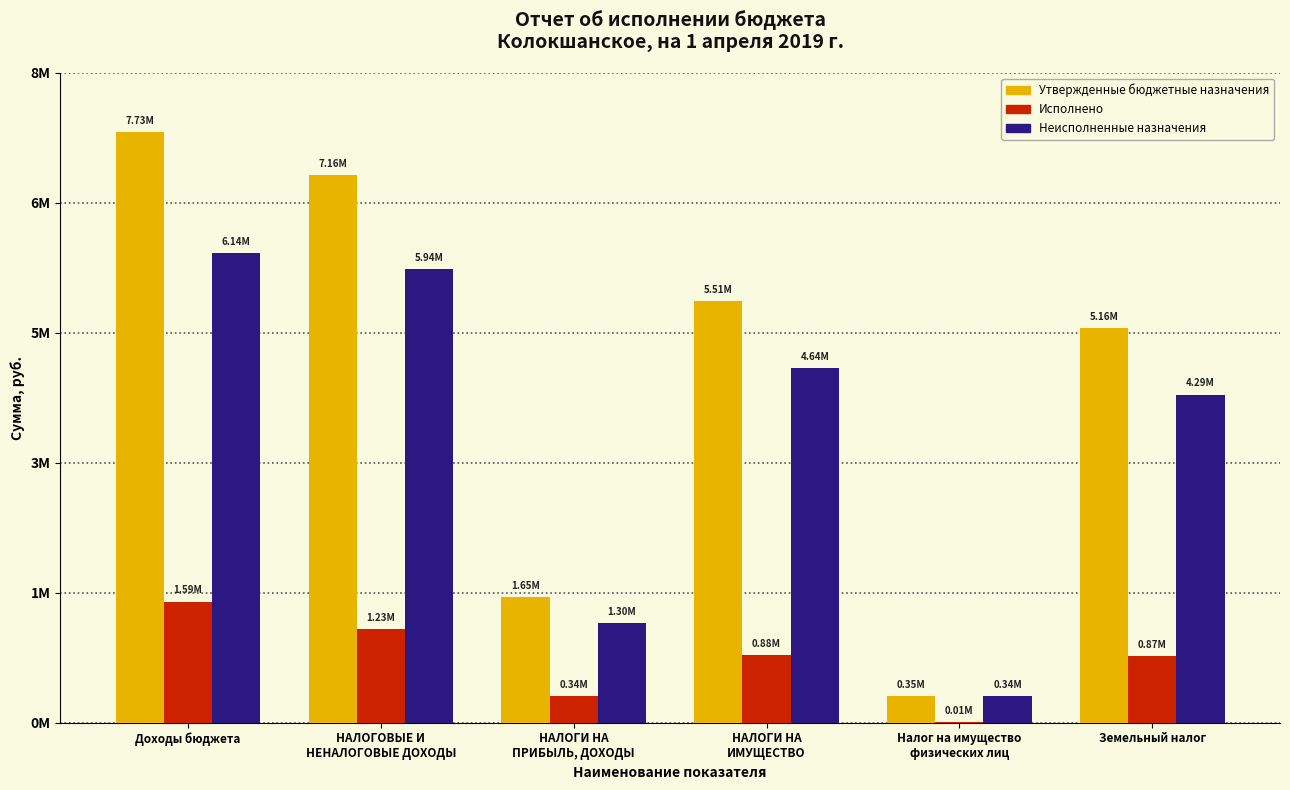

What value does the Утвержденные бюджетные назначения series have at Доходы бюджета?

7726300.0